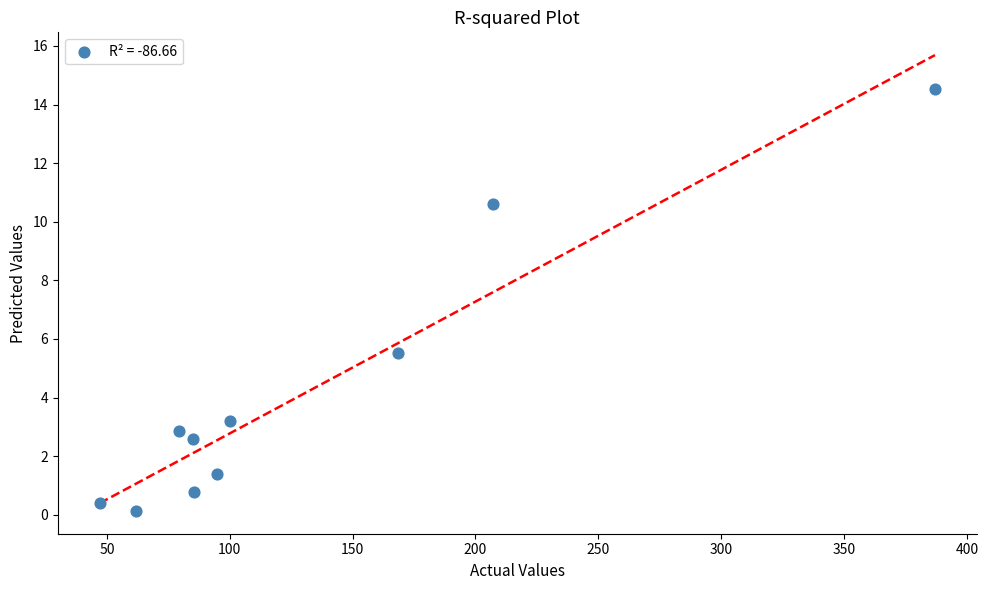

What is the average X value?

131.6